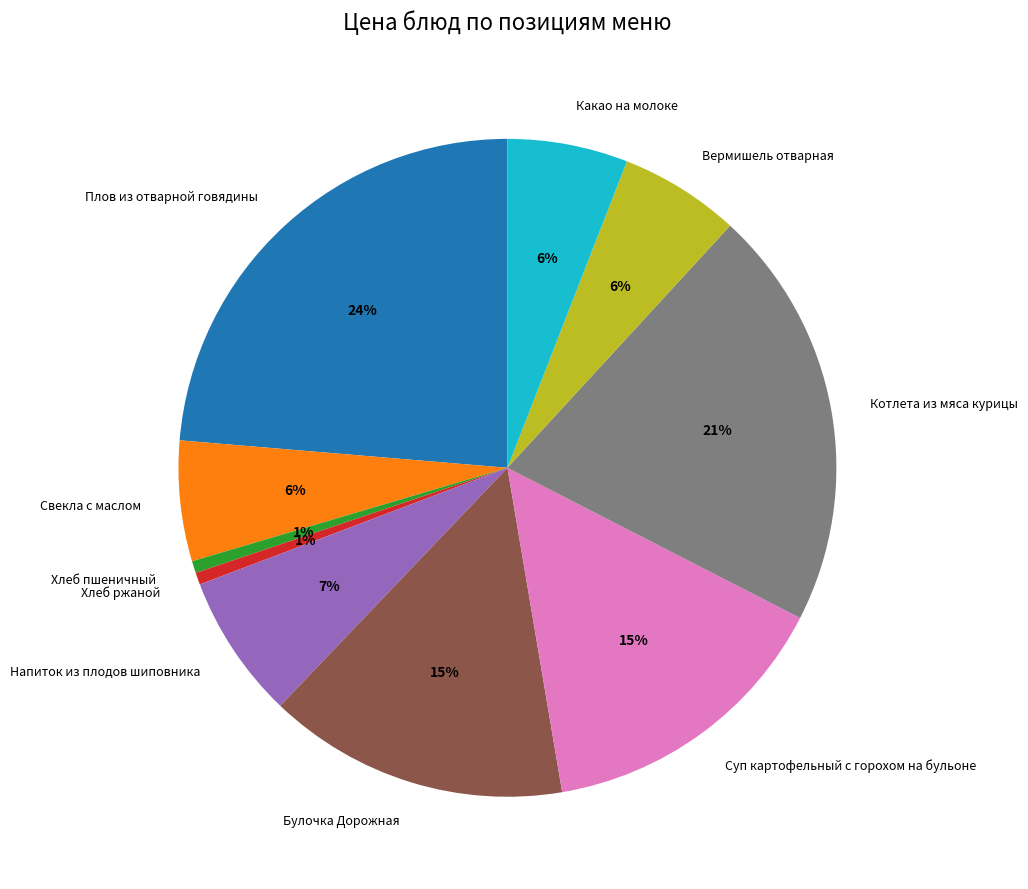

True or false: Котлета из мяса курицы accounts for 9% of the total.

False